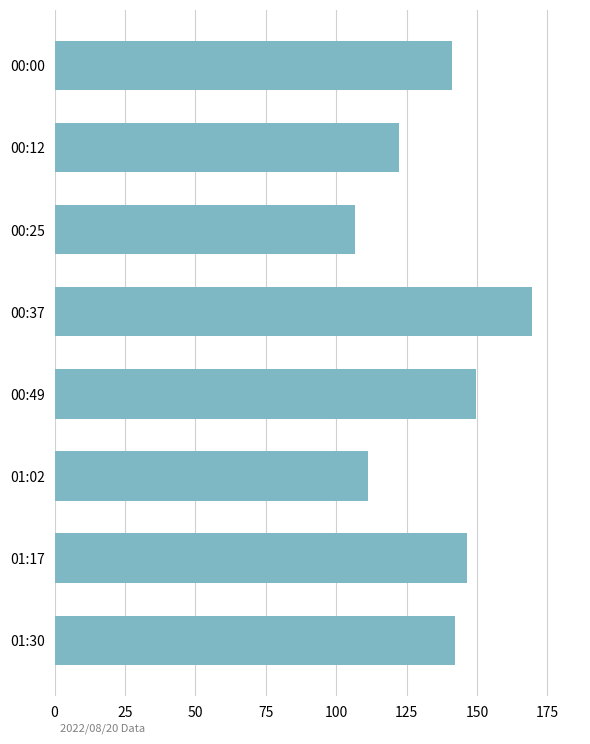

What is the sum of the values at 00:00 and 01:17?

287.6